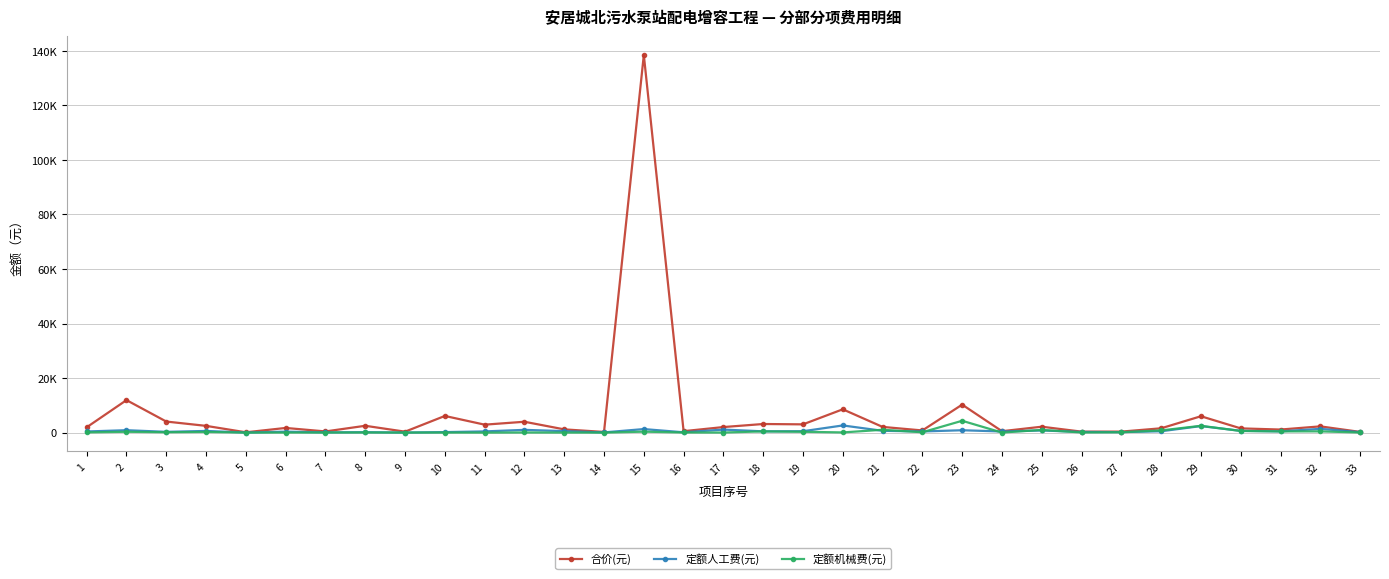

What are all the series names shown in the legend?

合价(元), 定额人工费(元), 定额机械费(元)